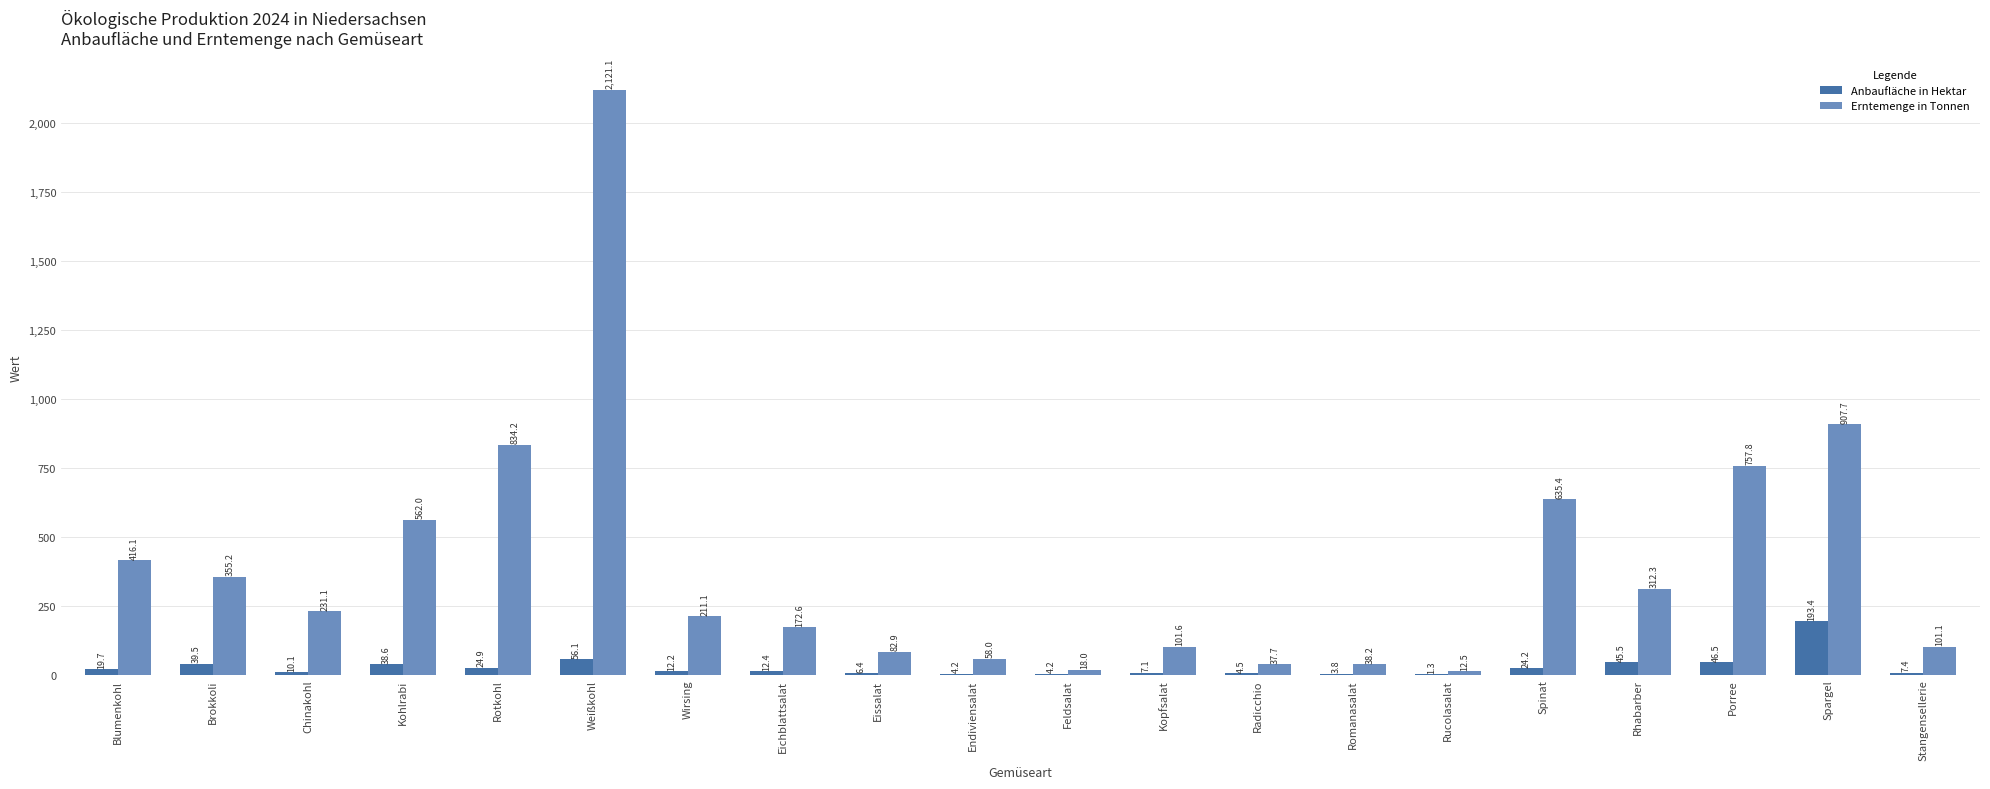

Is the value of Erntemenge in Tonnen at Endiviensalat greater than the value of Anbaufläche in Hektar at Porree?

Yes